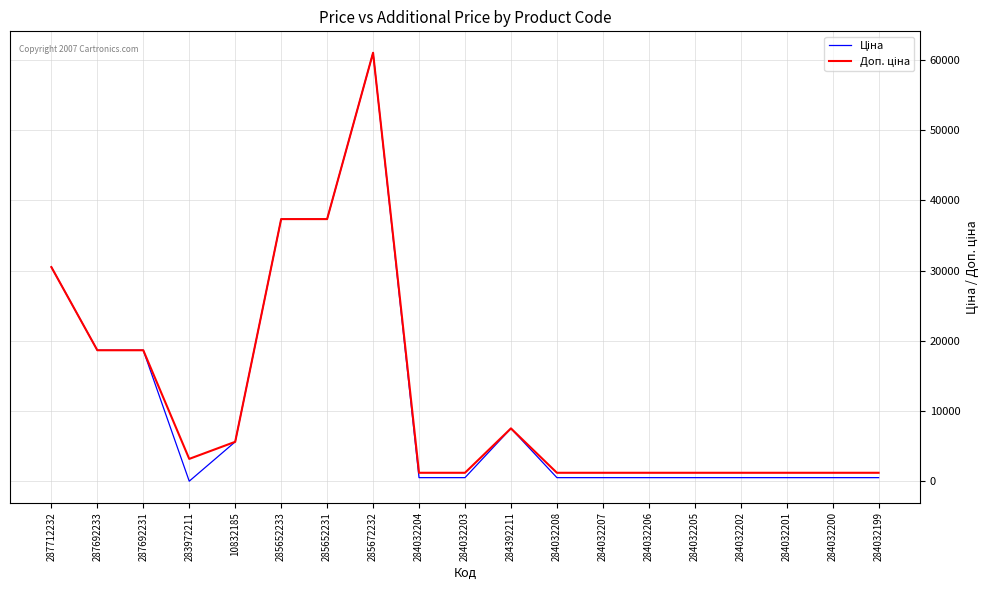

What is the total value across all series at 284392211?

15091.8